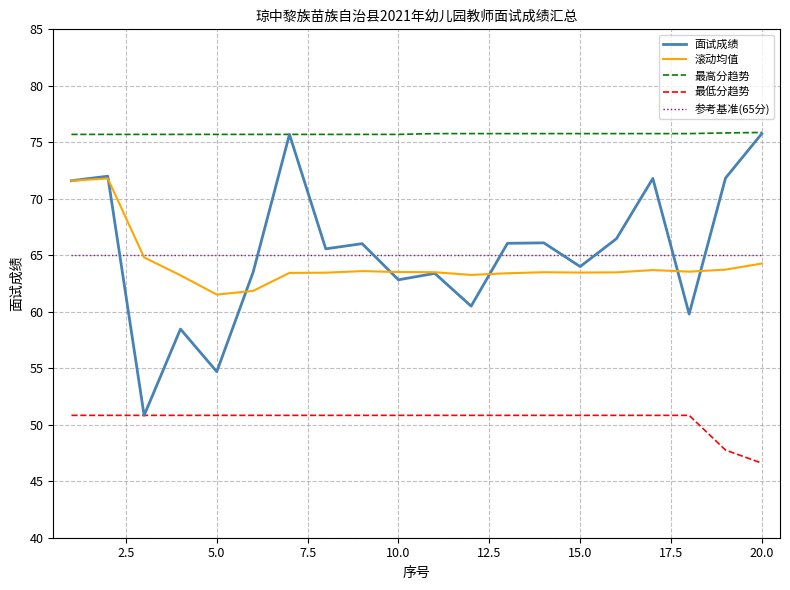

Which series has the widest spread of values?

面试成绩